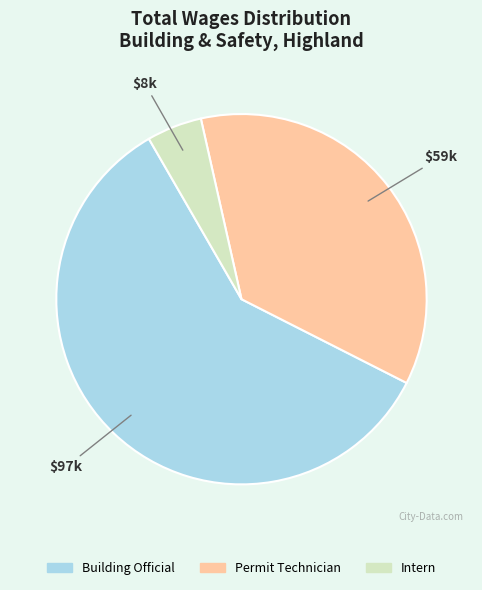

Which category accounts for the majority?

Building Official